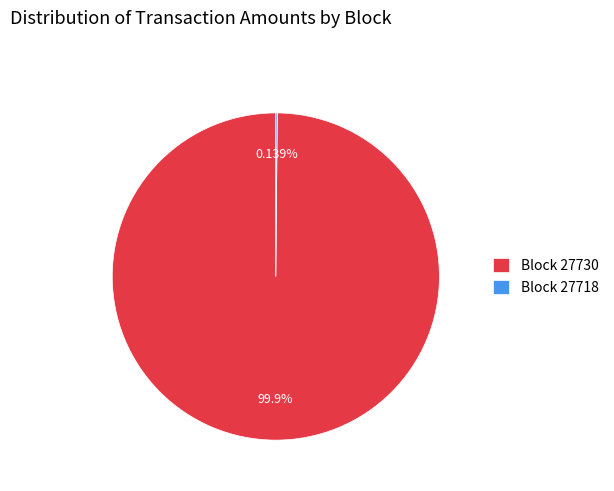

Is there any slice that represents more than half of the pie?

Yes